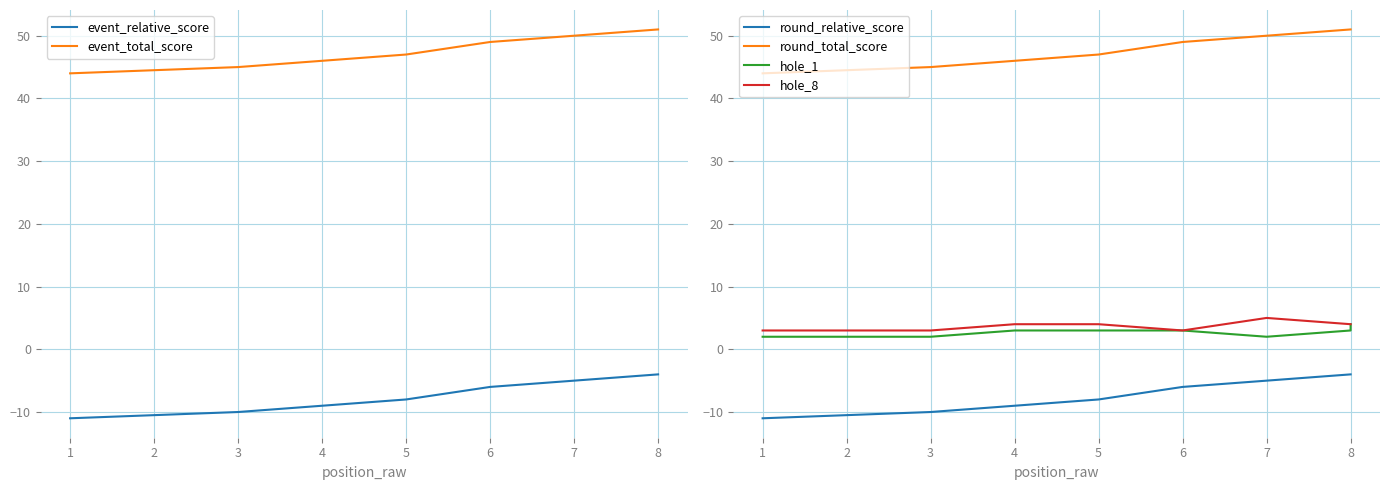

Reading left to right, what are all the values shown in this chart?

event_relative_score: -11	-11	-10	-9	-8	-6	-5	-4	-4
event_total_score: 44	44	45	46	47	49	50	51	51
round_relative_score: -11	-11	-10	-9	-8	-6	-5	-4	-4
round_total_score: 44	44	45	46	47	49	50	51	51
hole_1: 2	2	2	3	3	3	2	3	4
hole_8: 3	3	3	4	4	3	5	4	4